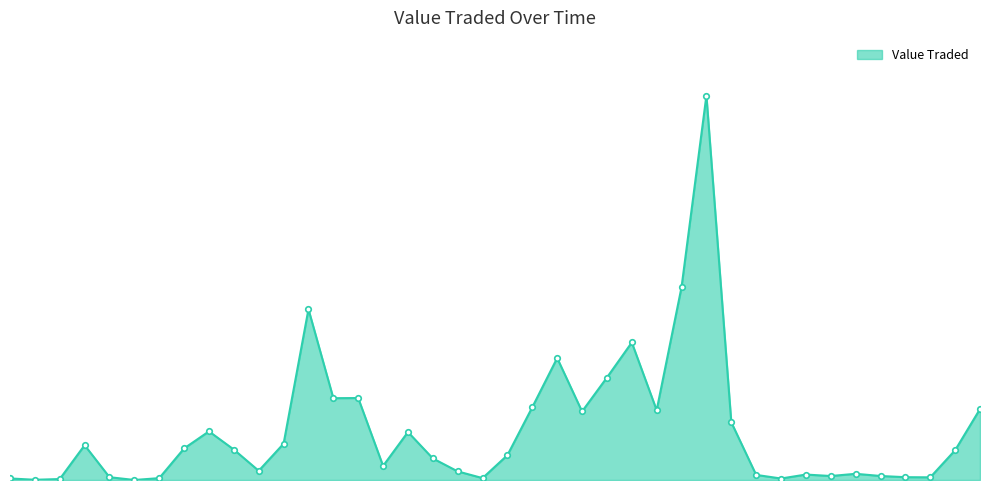

Reading left to right, list all the values displayed in this chart.

02/04/2017=55652	01/03/2017=7824	01/02/2017=34231	01/12/2016=1245939	01/11/2016=100475	01/09/2016=621	01/08/2016=66825	03/07/2016=1130177	01/06/2016=1741664	02/05/2016=1089262	03/04/2016=329833	01/03/2016=1300174	01/02/2016=6115607	03/01/2016=2930173	01/12/2015=2935384	01/11/2015=503598	01/10/2015=1718085	01/09/2015=772200	02/08/2015=308066	01/07/2015=67594	01/04/2010=889441	01/03/2010=2607717	01/02/2010=4367667	03/01/2010=2454032	01/12/2009=3669105	01/11/2009=4925237	01/10/2009=2499781	01/09/2009=6906446	02/08/2009=13768163	01/07/2009=2068121	01/06/2009=182554	03/05/2009=53315	01/04/2009=194981	01/03/2009=142622	01/02/2009=221900	04/01/2009=143682	01/12/2008=100612	02/11/2008=95577	05/10/2008=1065802	01/09/2008=2541097